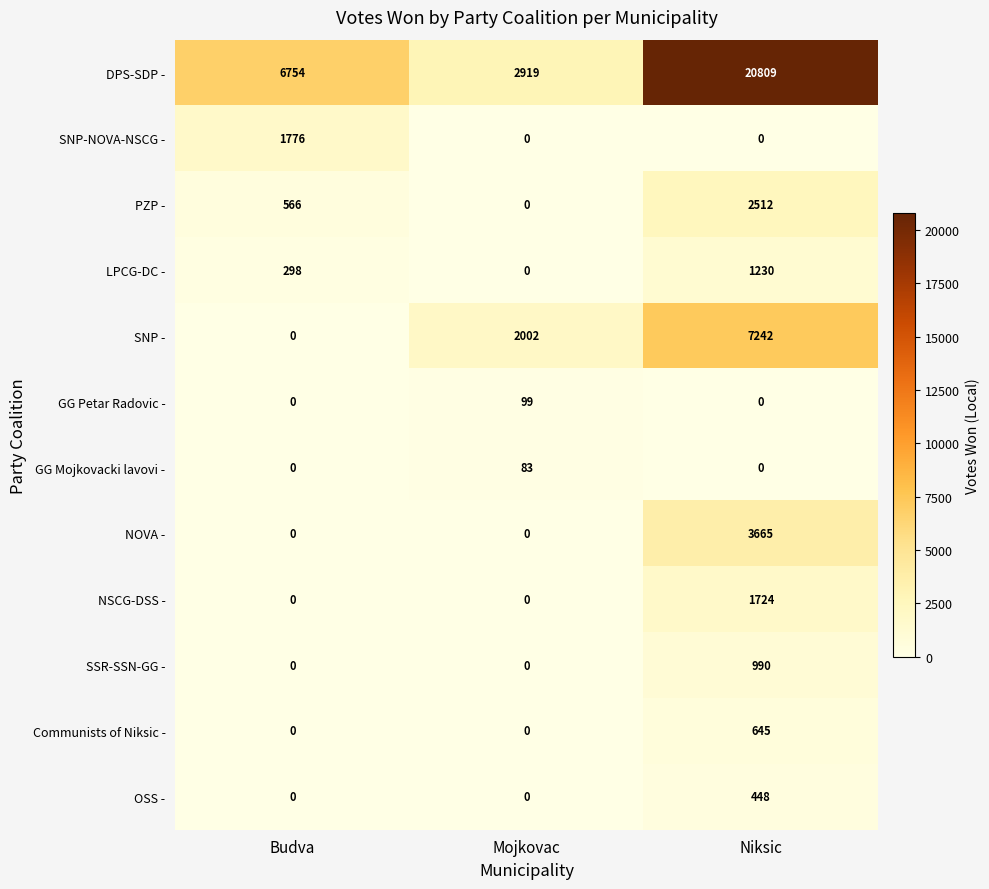

At which category is the sum across all series the highest?

Niksic